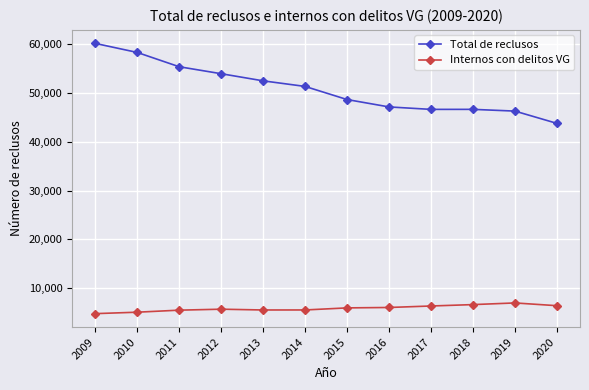

At which label does Total de reclusos reach its minimum?

2020